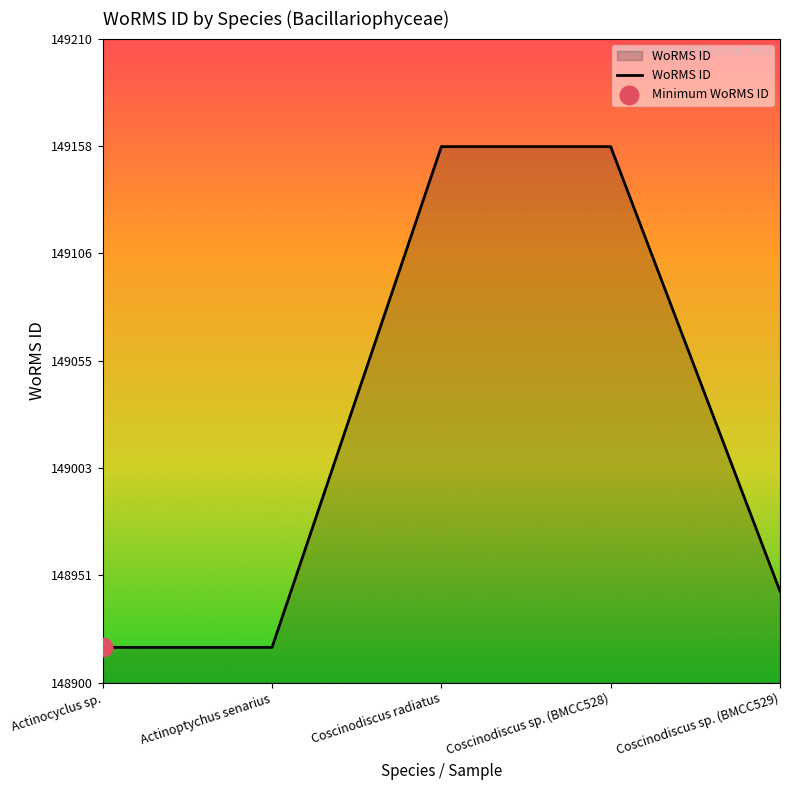

What is the ratio of the value at Actinocyclus sp. to the value at Coscinodiscus sp. (BMCC529)?

1.0